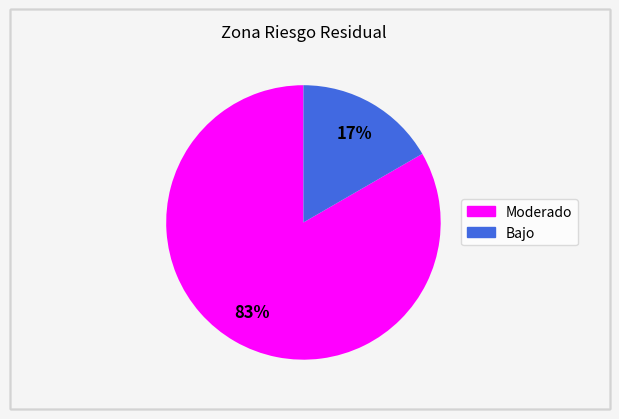

Is there any slice that represents more than half of the pie?

Yes